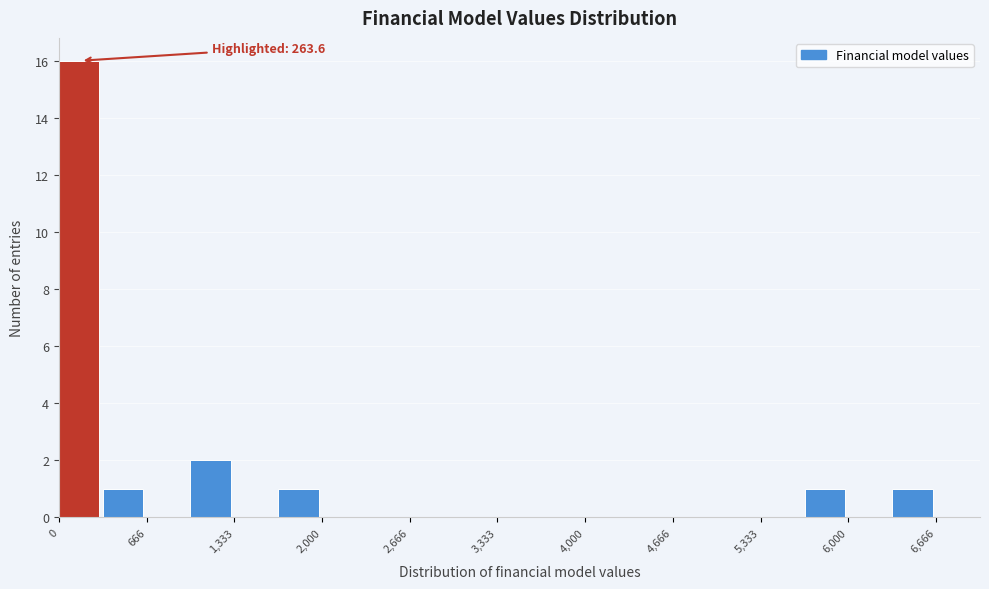

Read against the x-axis, roughly where is the centre of the tallest bar?

200